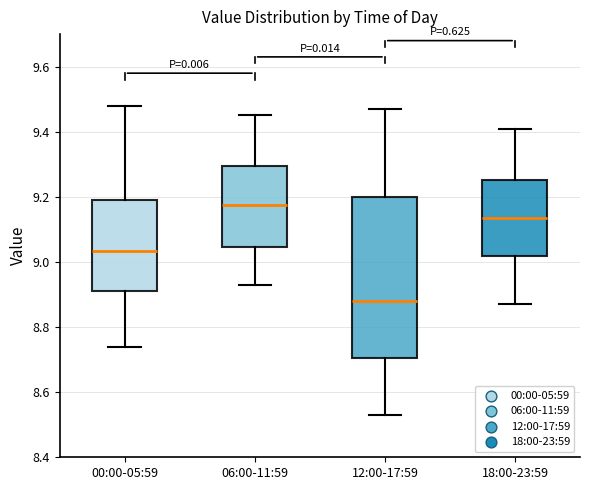

Which box's median line is the highest?

06:00-11:59